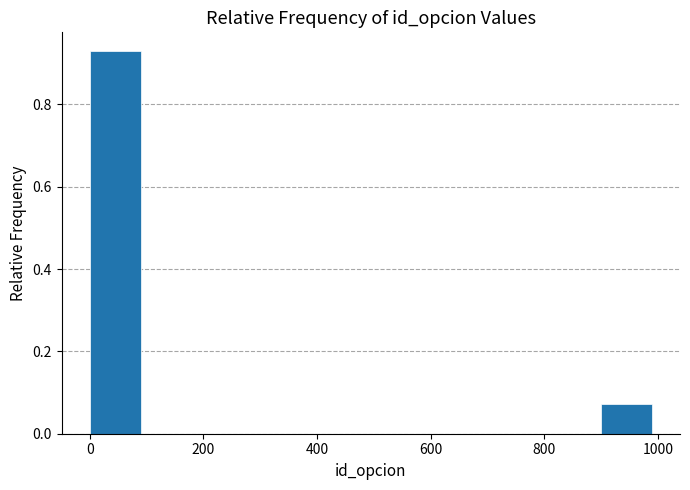

What is the height of the bar covering 900 to 1000 on the x-axis? Neither the bar edges nor the heights are printed on the chart, so give them approximately, as read against the axes.

0.08